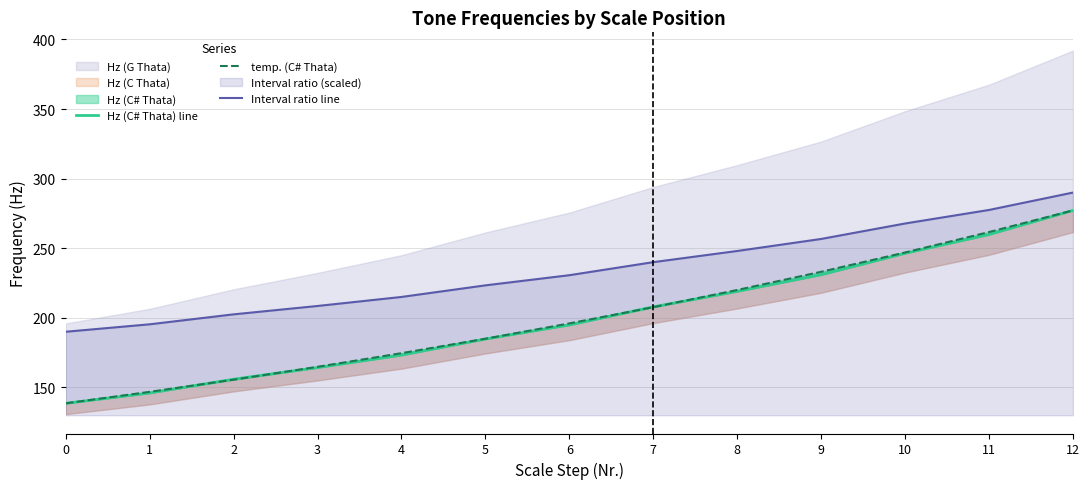

Read the Interval ratio line value at 0.

190.0